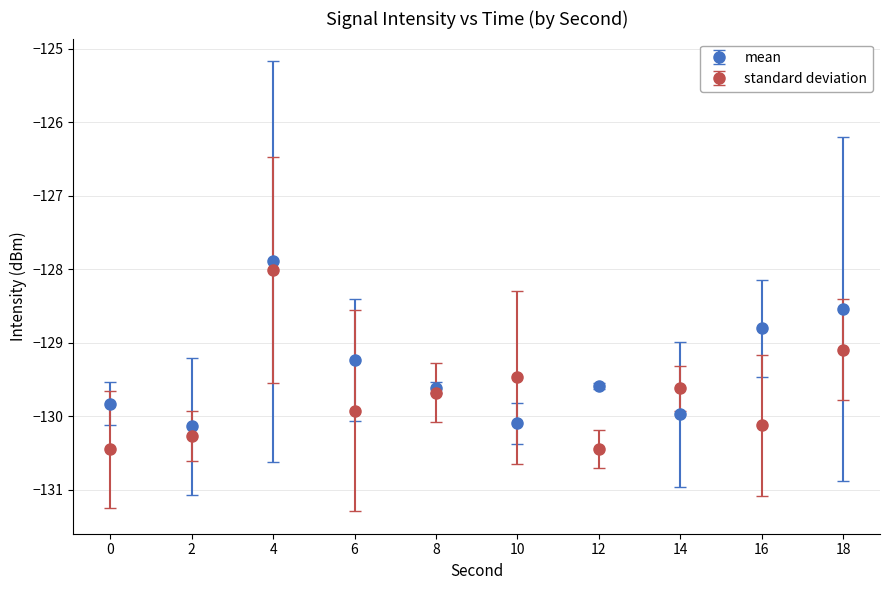

What is the difference between the highest and lowest values at 16?

1.3